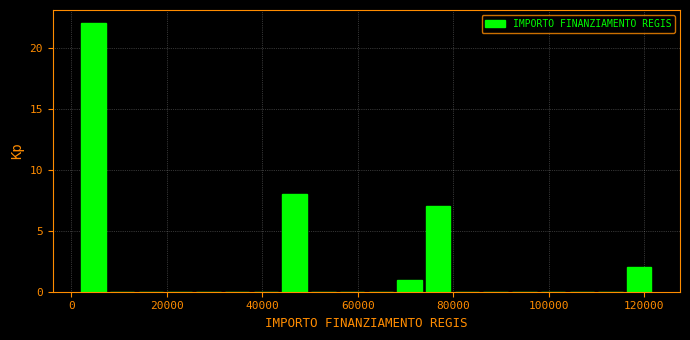

Read against the x-axis, roughly where is the centre of the tallest bar?

4000